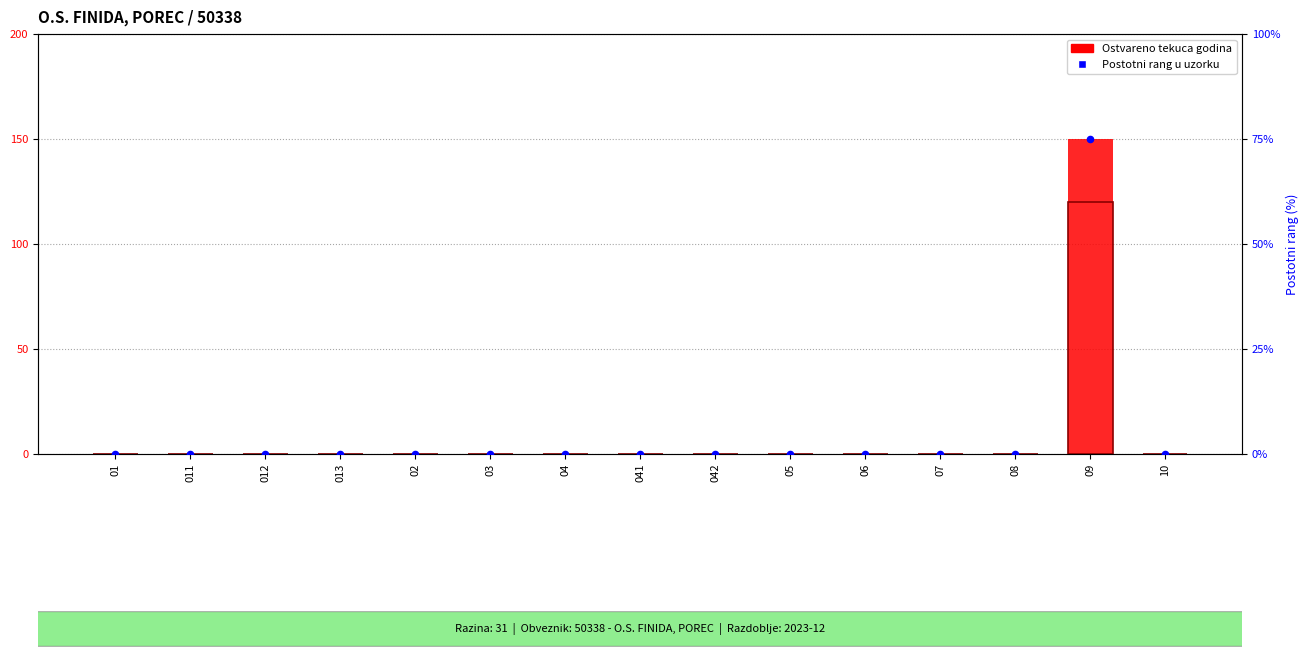

What is the total value across all series at 09?

345